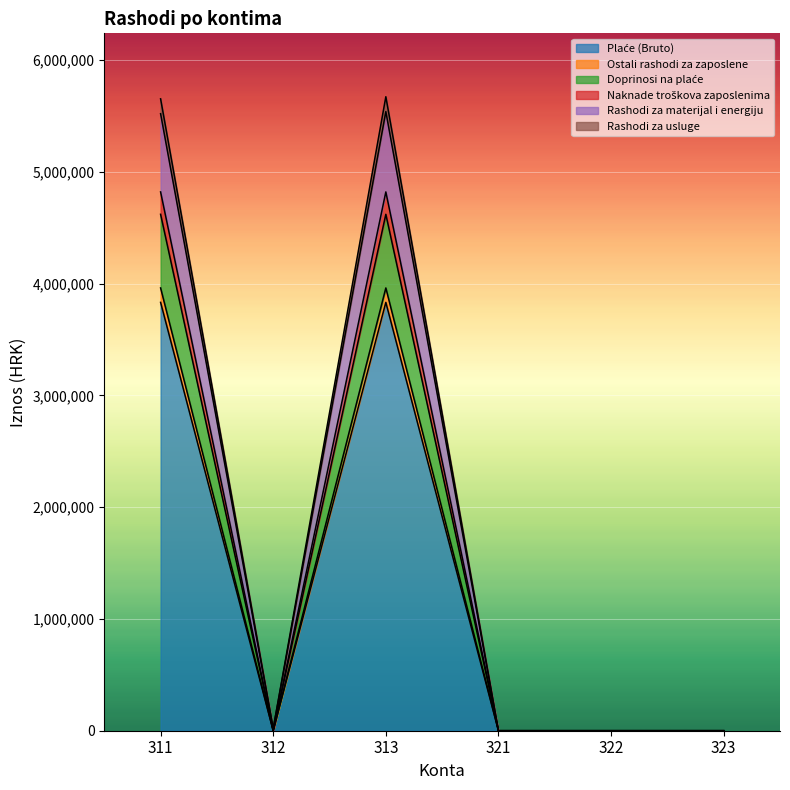

At which label is Rashodi za usluge closest to 2836165?

311